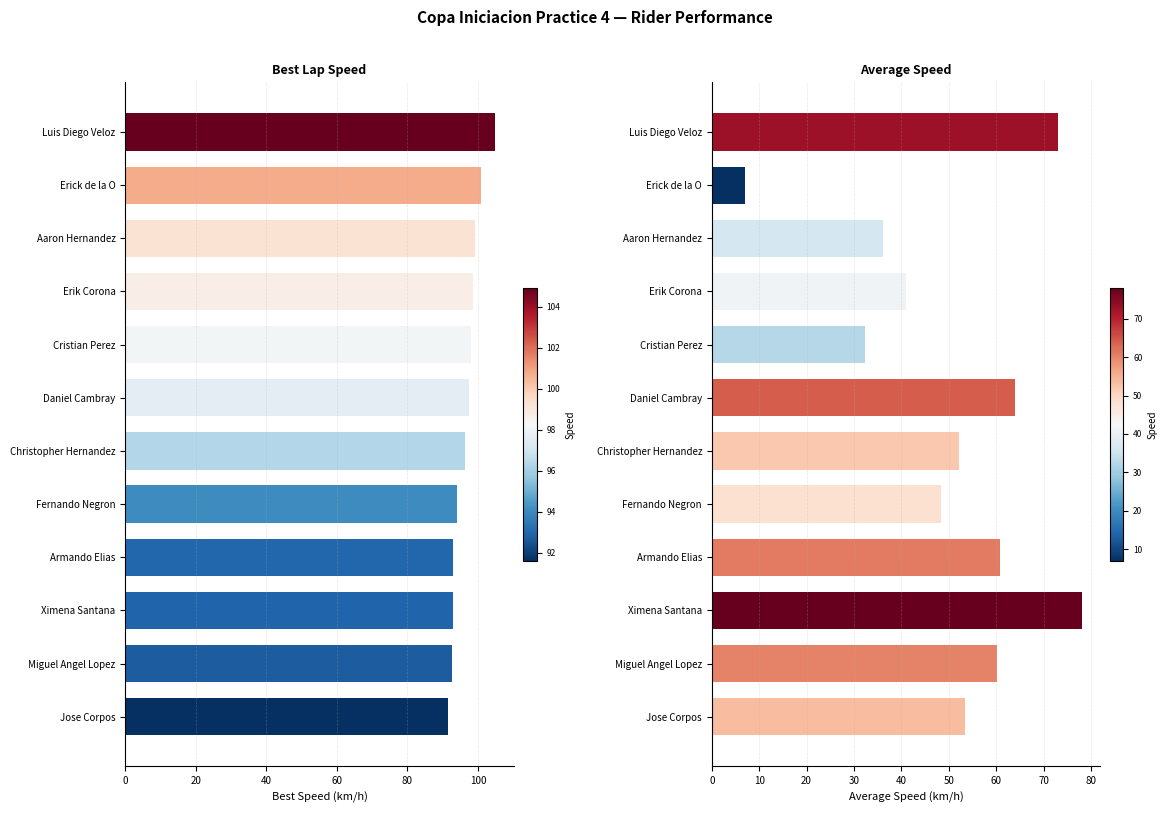

Rank the series by their maximum value, from highest to lowest.

Best Speed, Average Speed